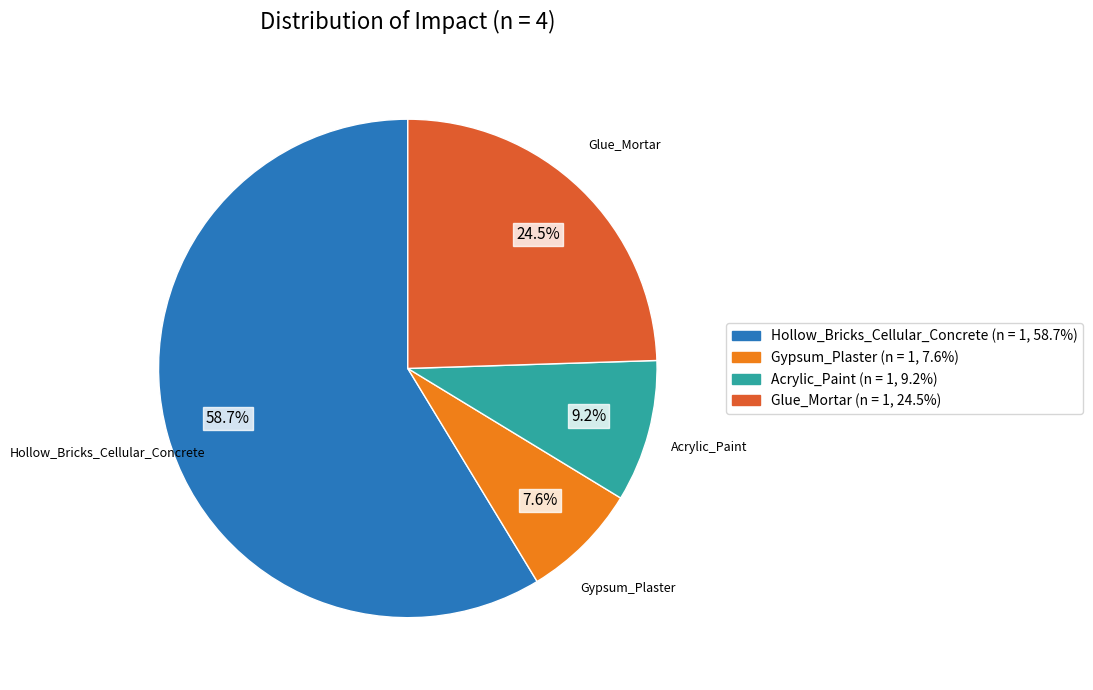

Rank the categories by value from highest to lowest.

Hollow_Bricks_Cellular_Concrete, Glue_Mortar, Acrylic_Paint, Gypsum_Plaster